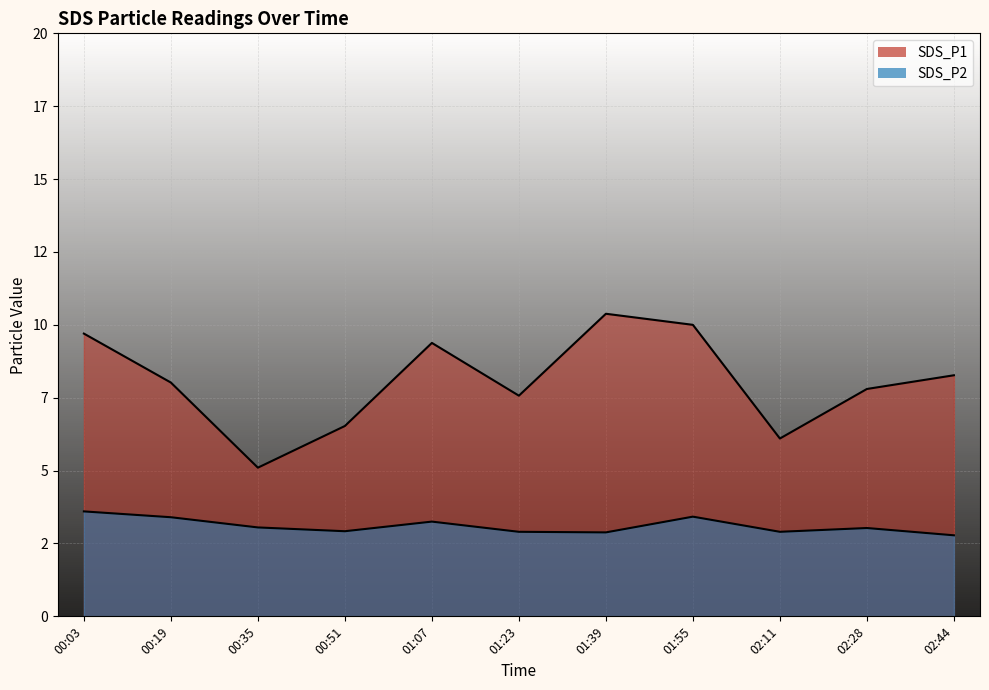

How many categories are shown in the chart?

11